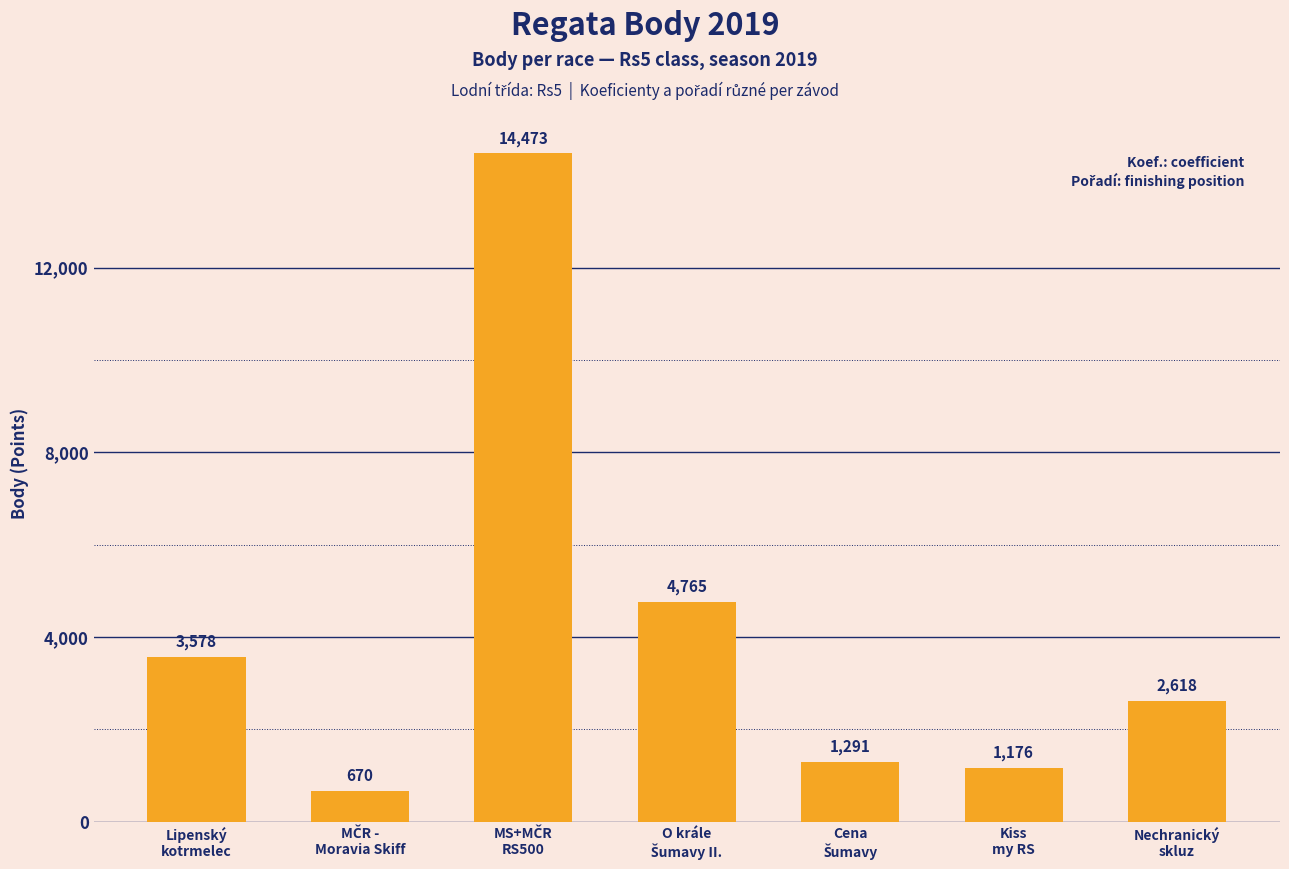

Reading left to right, list all the values displayed in this chart.

3578	670	14473	4765	1291	1176	2618